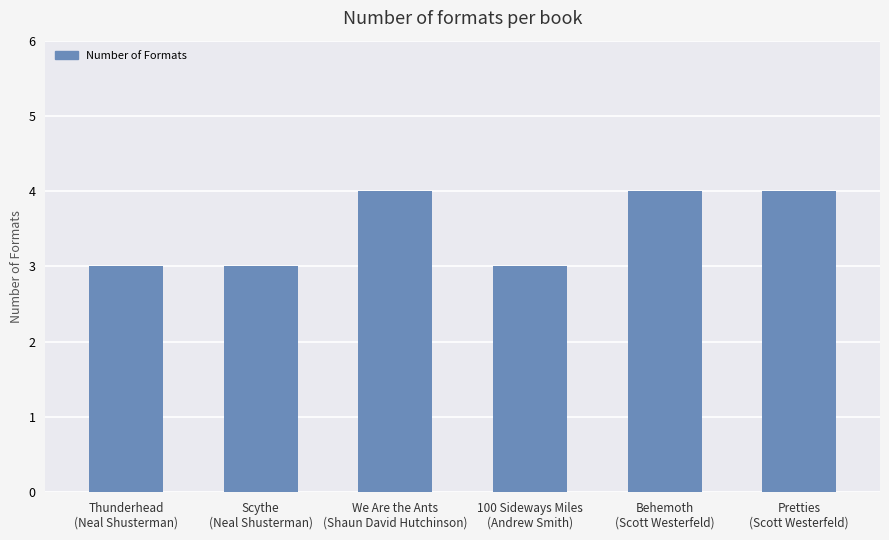

What is the difference between the second highest and minimum values?

1